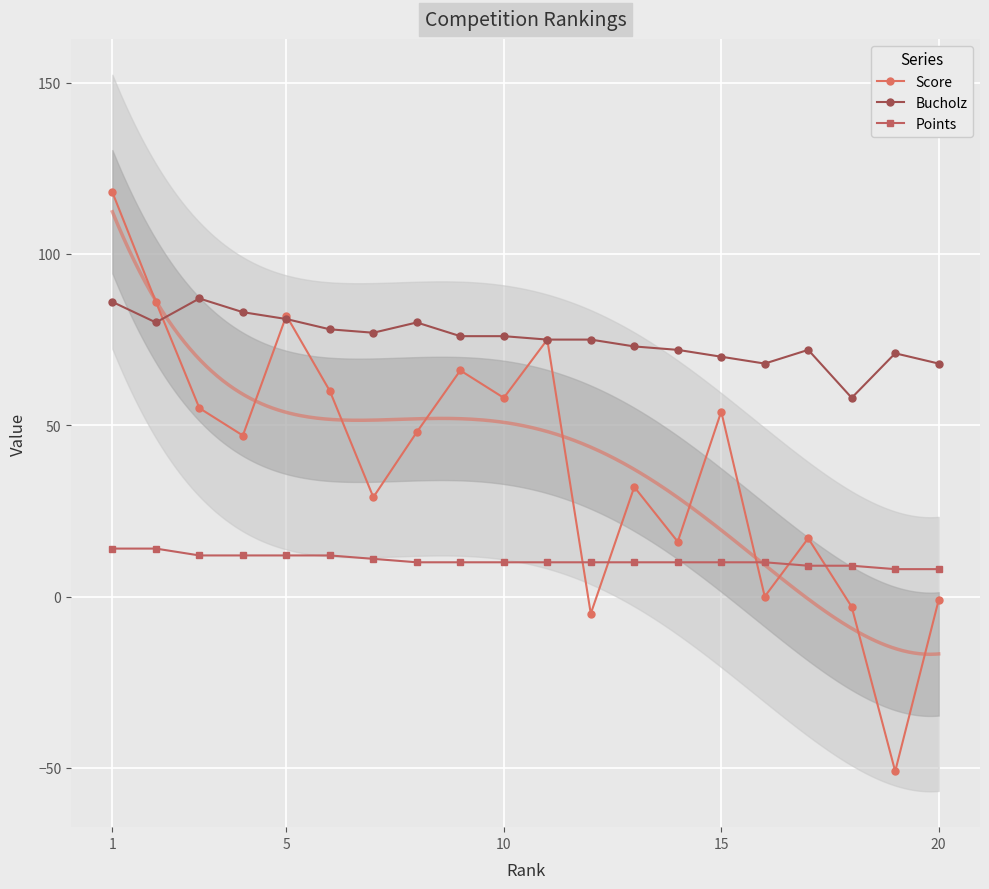

True or false: Points and Bucholz intersect in this chart.

False